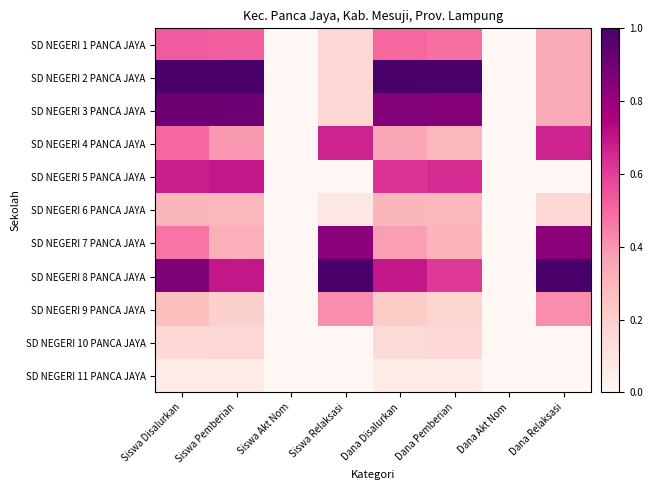

Reading left to right, what are all the values shown in this chart?

SD NEGERI 1 PANCA JAYA: Siswa Disalurkan=0.5	Siswa Pemberian=0.5	Siswa Akt Nom=0.0	Siswa Relaksasi=0.2	Dana Disalurkan=0.5	Dana Pemberian=0.5	Dana Akt Nom=0.0	Dana Relaksasi=0.3
SD NEGERI 2 PANCA JAYA: Siswa Disalurkan=1.0	Siswa Pemberian=1.0	Siswa Akt Nom=0.0	Siswa Relaksasi=0.2	Dana Disalurkan=1.0	Dana Pemberian=1.0	Dana Akt Nom=0.0	Dana Relaksasi=0.3
SD NEGERI 3 PANCA JAYA: Siswa Disalurkan=0.9	Siswa Pemberian=0.9	Siswa Akt Nom=0.0	Siswa Relaksasi=0.2	Dana Disalurkan=0.8	Dana Pemberian=0.8	Dana Akt Nom=0.0	Dana Relaksasi=0.3
SD NEGERI 4 PANCA JAYA: Siswa Disalurkan=0.5	Siswa Pemberian=0.4	Siswa Akt Nom=0.0	Siswa Relaksasi=0.7	Dana Disalurkan=0.3	Dana Pemberian=0.3	Dana Akt Nom=0.0	Dana Relaksasi=0.7
SD NEGERI 5 PANCA JAYA: Siswa Disalurkan=0.7	Siswa Pemberian=0.7	Siswa Akt Nom=0.0	Siswa Relaksasi=0.0	Dana Disalurkan=0.6	Dana Pemberian=0.6	Dana Akt Nom=0.0	Dana Relaksasi=0.0
SD NEGERI 6 PANCA JAYA: Siswa Disalurkan=0.3	Siswa Pemberian=0.3	Siswa Akt Nom=0.0	Siswa Relaksasi=0.1	Dana Disalurkan=0.3	Dana Pemberian=0.3	Dana Akt Nom=0.0	Dana Relaksasi=0.2
SD NEGERI 7 PANCA JAYA: Siswa Disalurkan=0.5	Siswa Pemberian=0.3	Siswa Akt Nom=0.0	Siswa Relaksasi=0.8	Dana Disalurkan=0.4	Dana Pemberian=0.3	Dana Akt Nom=0.0	Dana Relaksasi=0.8
SD NEGERI 8 PANCA JAYA: Siswa Disalurkan=0.9	Siswa Pemberian=0.7	Siswa Akt Nom=0.0	Siswa Relaksasi=1.0	Dana Disalurkan=0.7	Dana Pemberian=0.6	Dana Akt Nom=0.0	Dana Relaksasi=1.0
SD NEGERI 9 PANCA JAYA: Siswa Disalurkan=0.3	Siswa Pemberian=0.2	Siswa Akt Nom=0.0	Siswa Relaksasi=0.4	Dana Disalurkan=0.2	Dana Pemberian=0.2	Dana Akt Nom=0.0	Dana Relaksasi=0.4
SD NEGERI 10 PANCA JAYA: Siswa Disalurkan=0.2	Siswa Pemberian=0.2	Siswa Akt Nom=0.0	Siswa Relaksasi=0.0	Dana Disalurkan=0.1	Dana Pemberian=0.2	Dana Akt Nom=0.0	Dana Relaksasi=0.0
SD NEGERI 11 PANCA JAYA: Siswa Disalurkan=0.1	Siswa Pemberian=0.1	Siswa Akt Nom=0.0	Siswa Relaksasi=0.0	Dana Disalurkan=0.1	Dana Pemberian=0.1	Dana Akt Nom=0.0	Dana Relaksasi=0.0